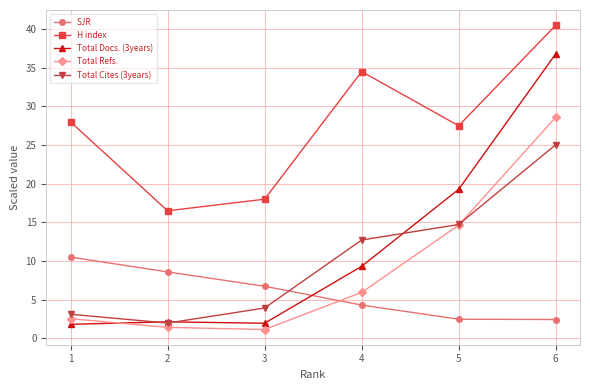

How many lines are shown in the chart?

5